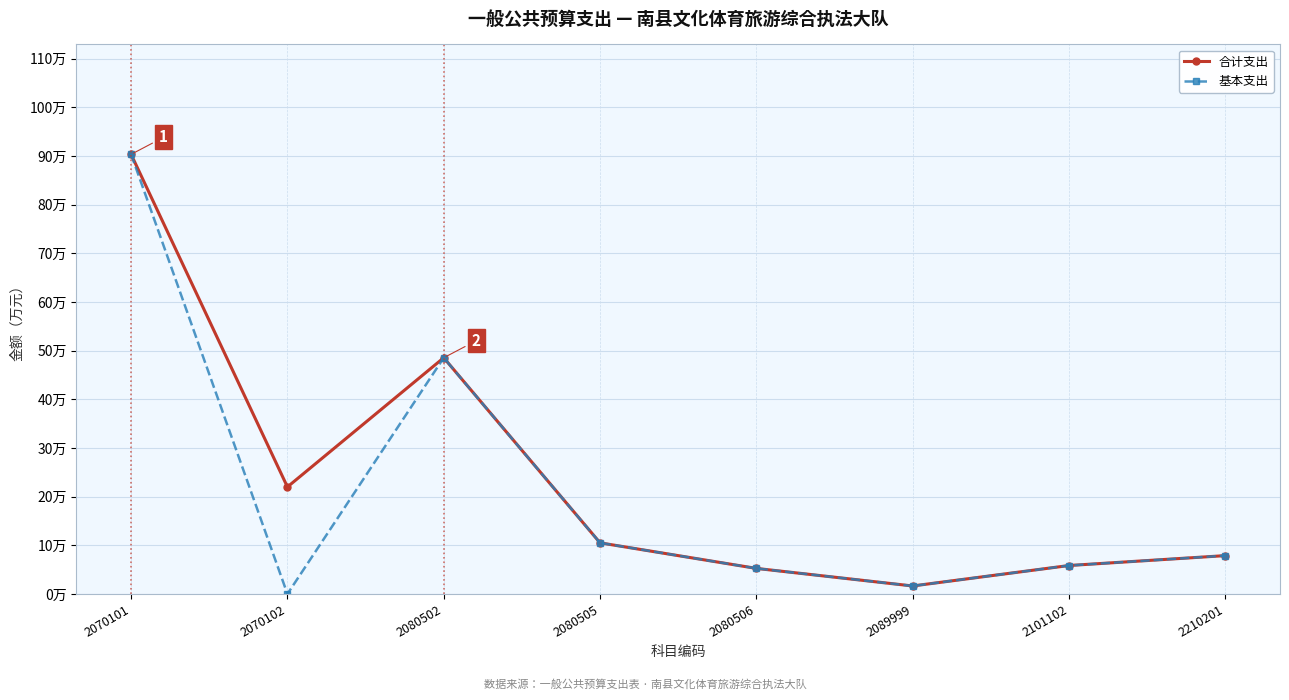

What is the minimum value for 合计支出?

1.6